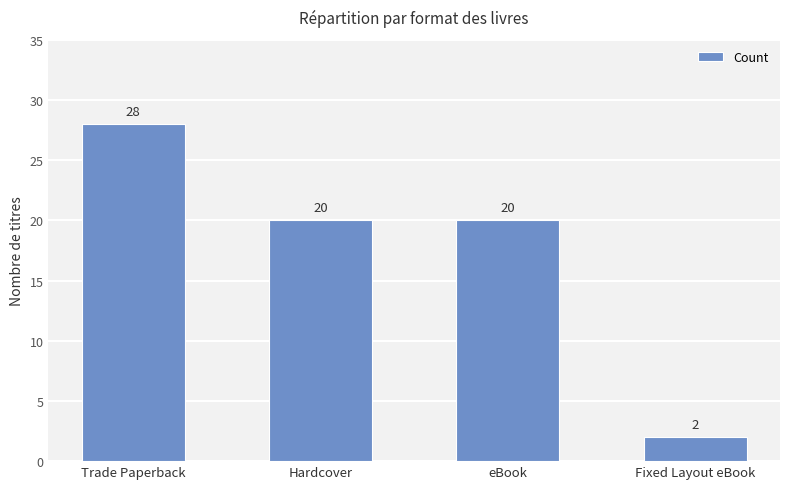

How many values are between 20 and 28?

3